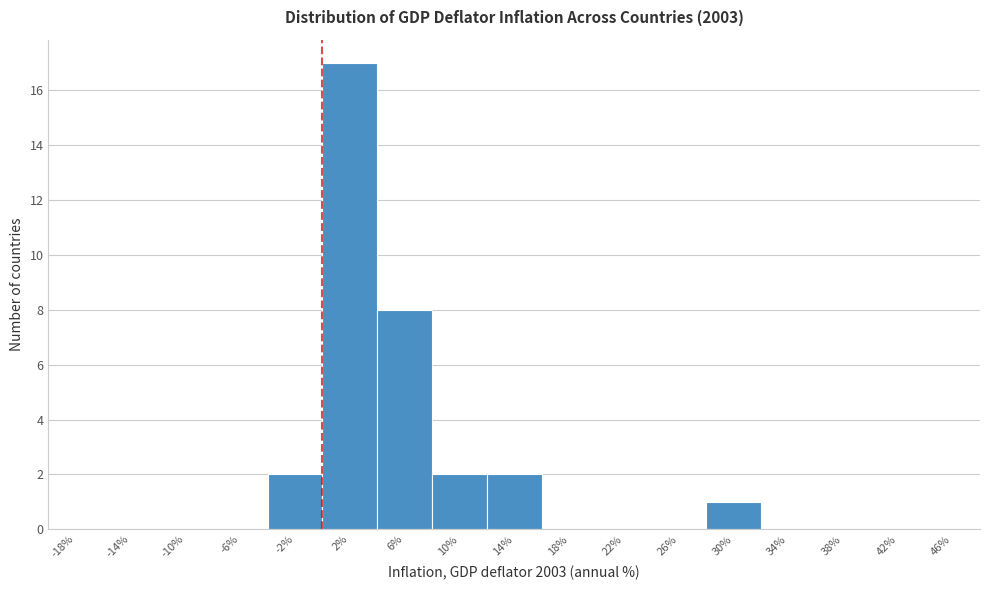

What is the height of the bar covering 28 to 32 on the x-axis? The values are not printed on the chart, so give them approximately, as read against the axis.

1